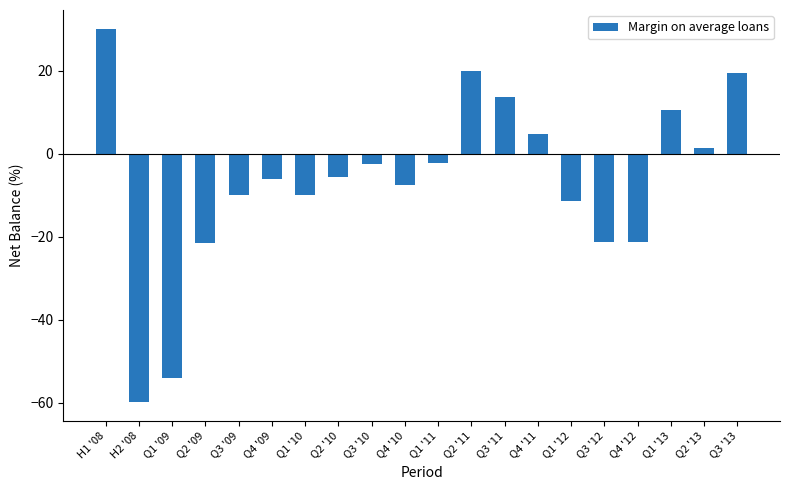

What is the difference between the values at Q3 '12 and Q3 '10?

18.6